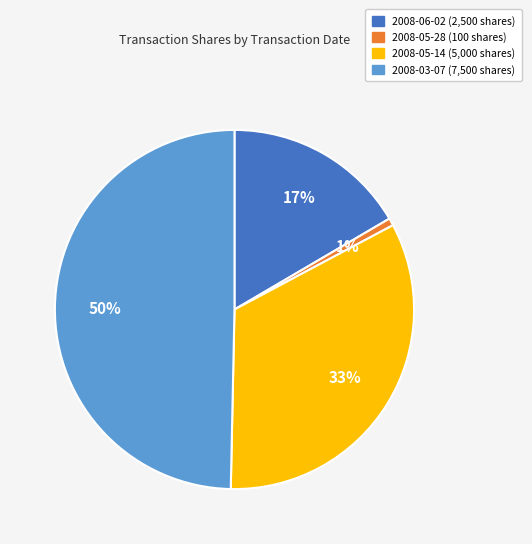

The 2008-06-02 slice represents 25% of the pie. True or false?

False